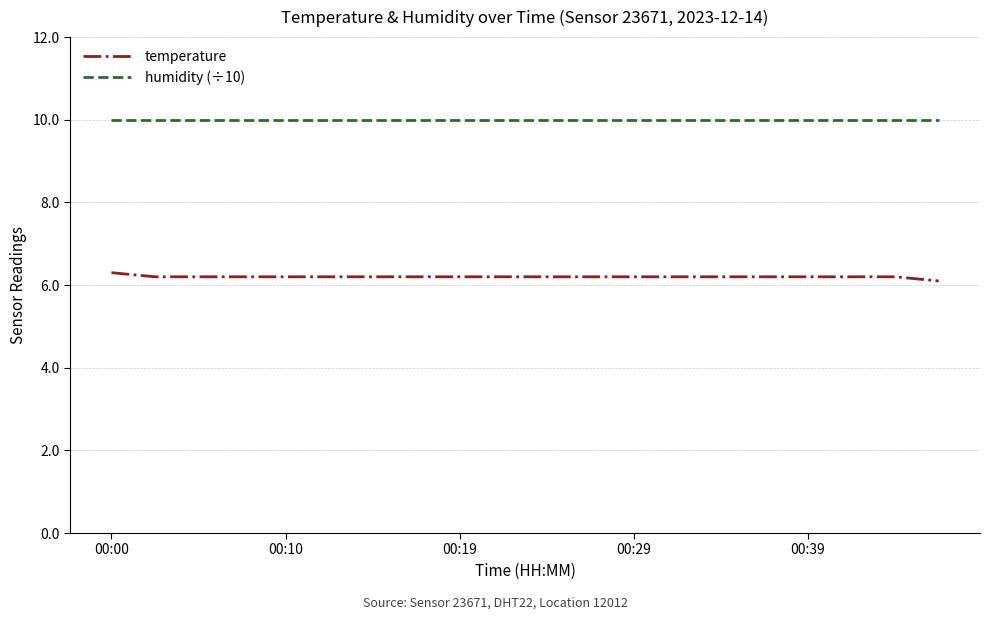

Which series has the largest range (max minus min)?

temperature